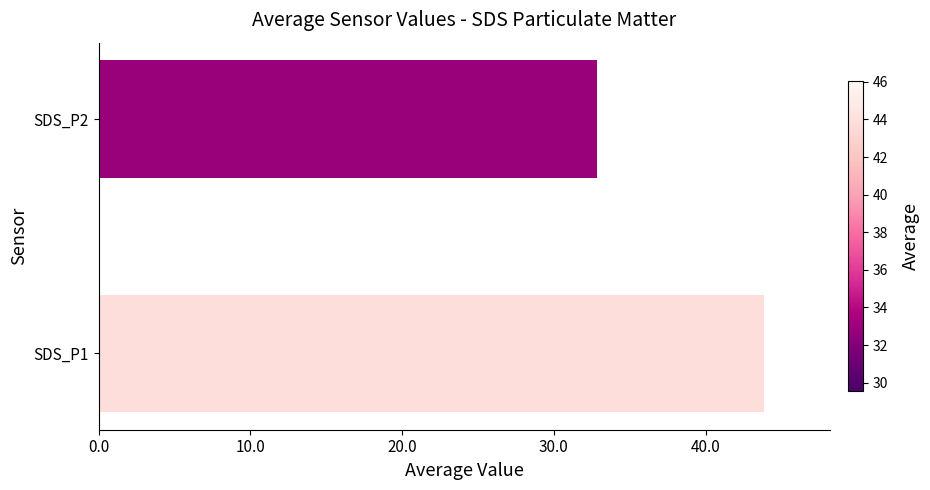

Reading bottom to top, list all the values displayed in this chart.

SDS_P1=43.8	SDS_P2=32.8